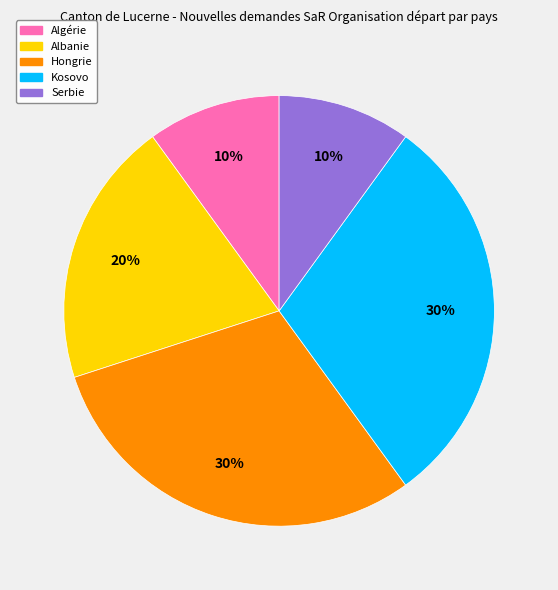

Combined, do Serbie and Algérie account for over 50%?

No